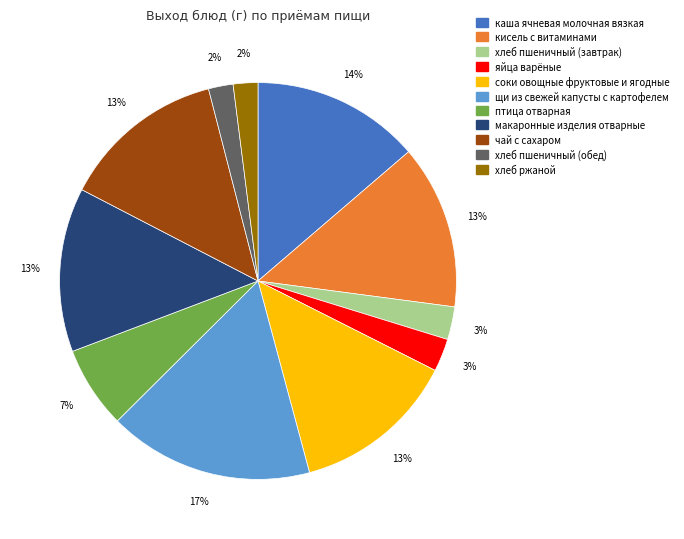

Which slice is the largest?

щи из свежей капусты с картофелем